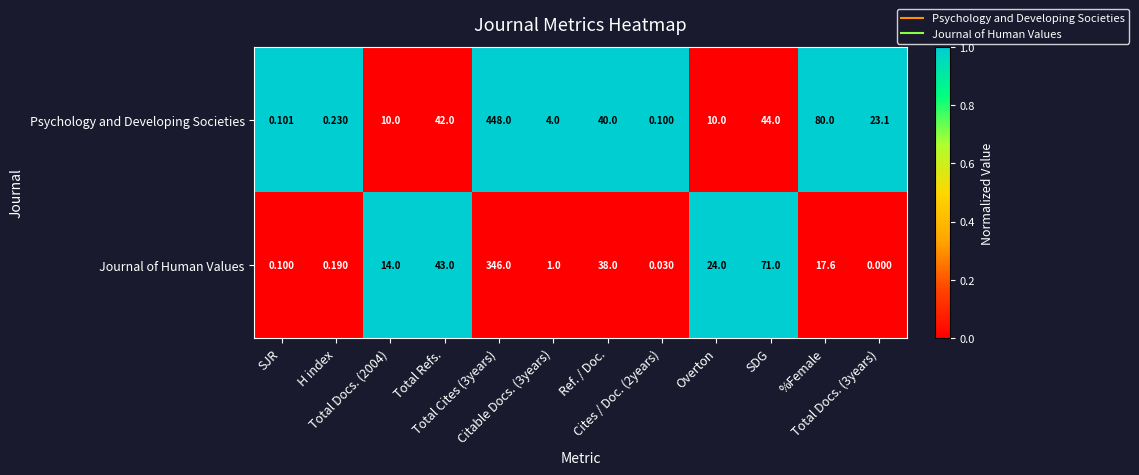

At which category is the sum across all series the highest?

Total Cites (3years)